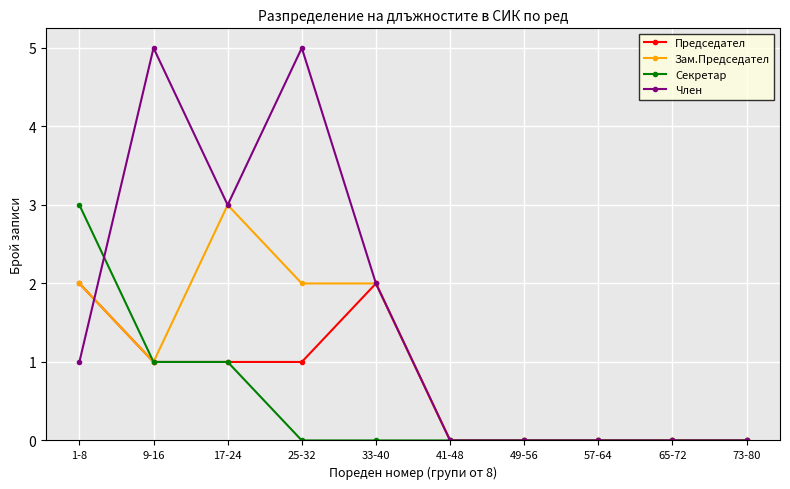

Which series has the largest total across all categories?

Член